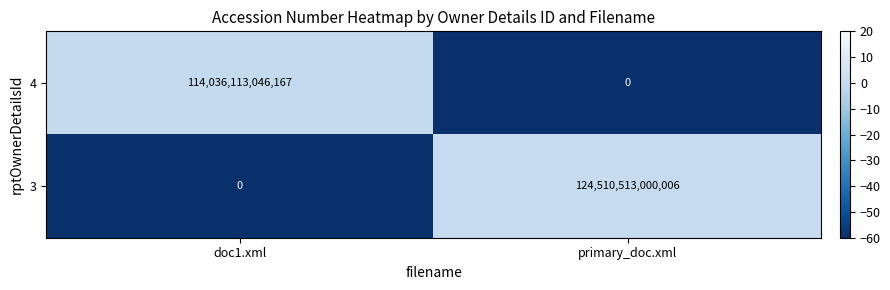

Which series changed the most between doc1.xml and primary_doc.xml?

3